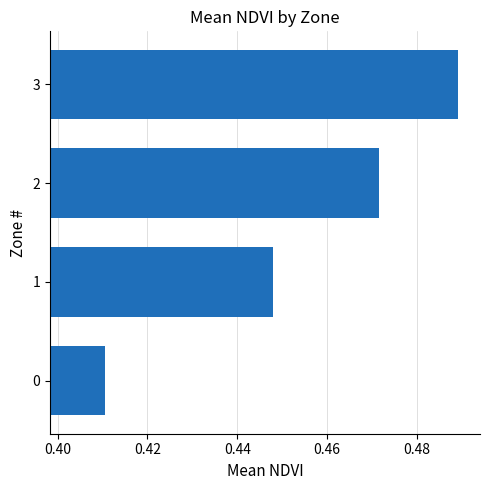

List the labels in order of value, smallest first.

0, 1, 2, 3